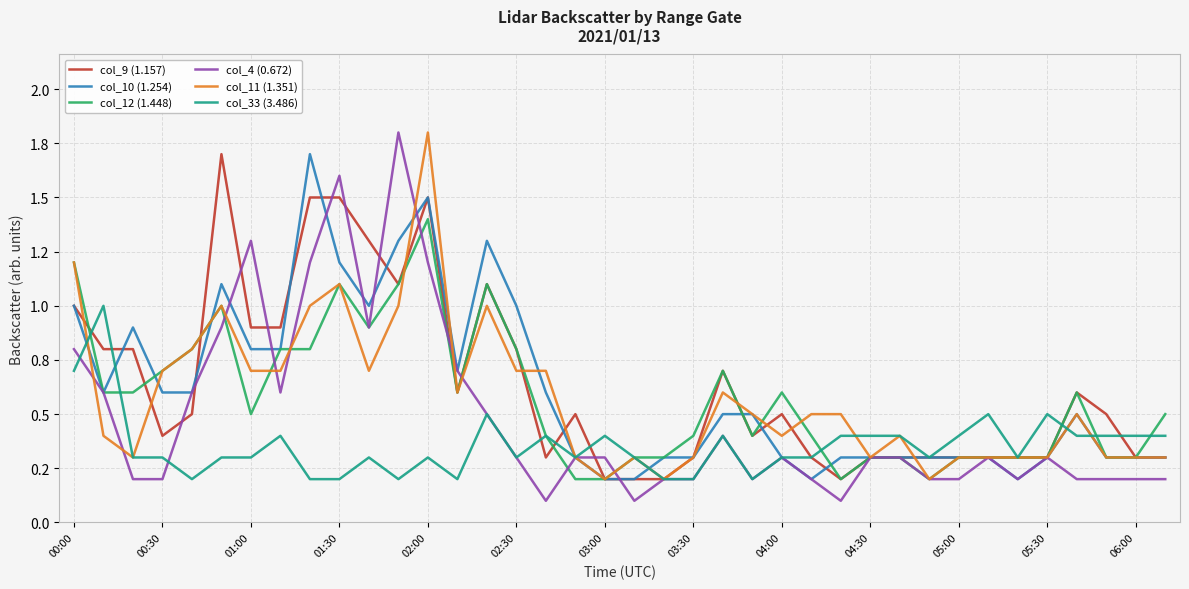

What is the minimum value shown in the chart?

0.1